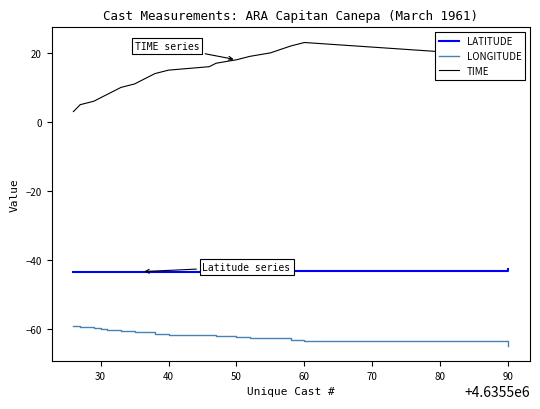

How many lines are shown in the chart?

3